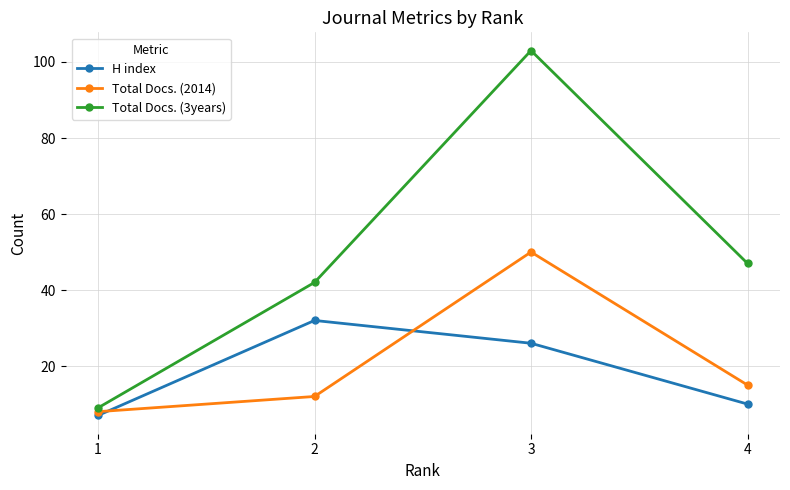

List the labels in order of H index value, smallest first.

1, 4, 3, 2